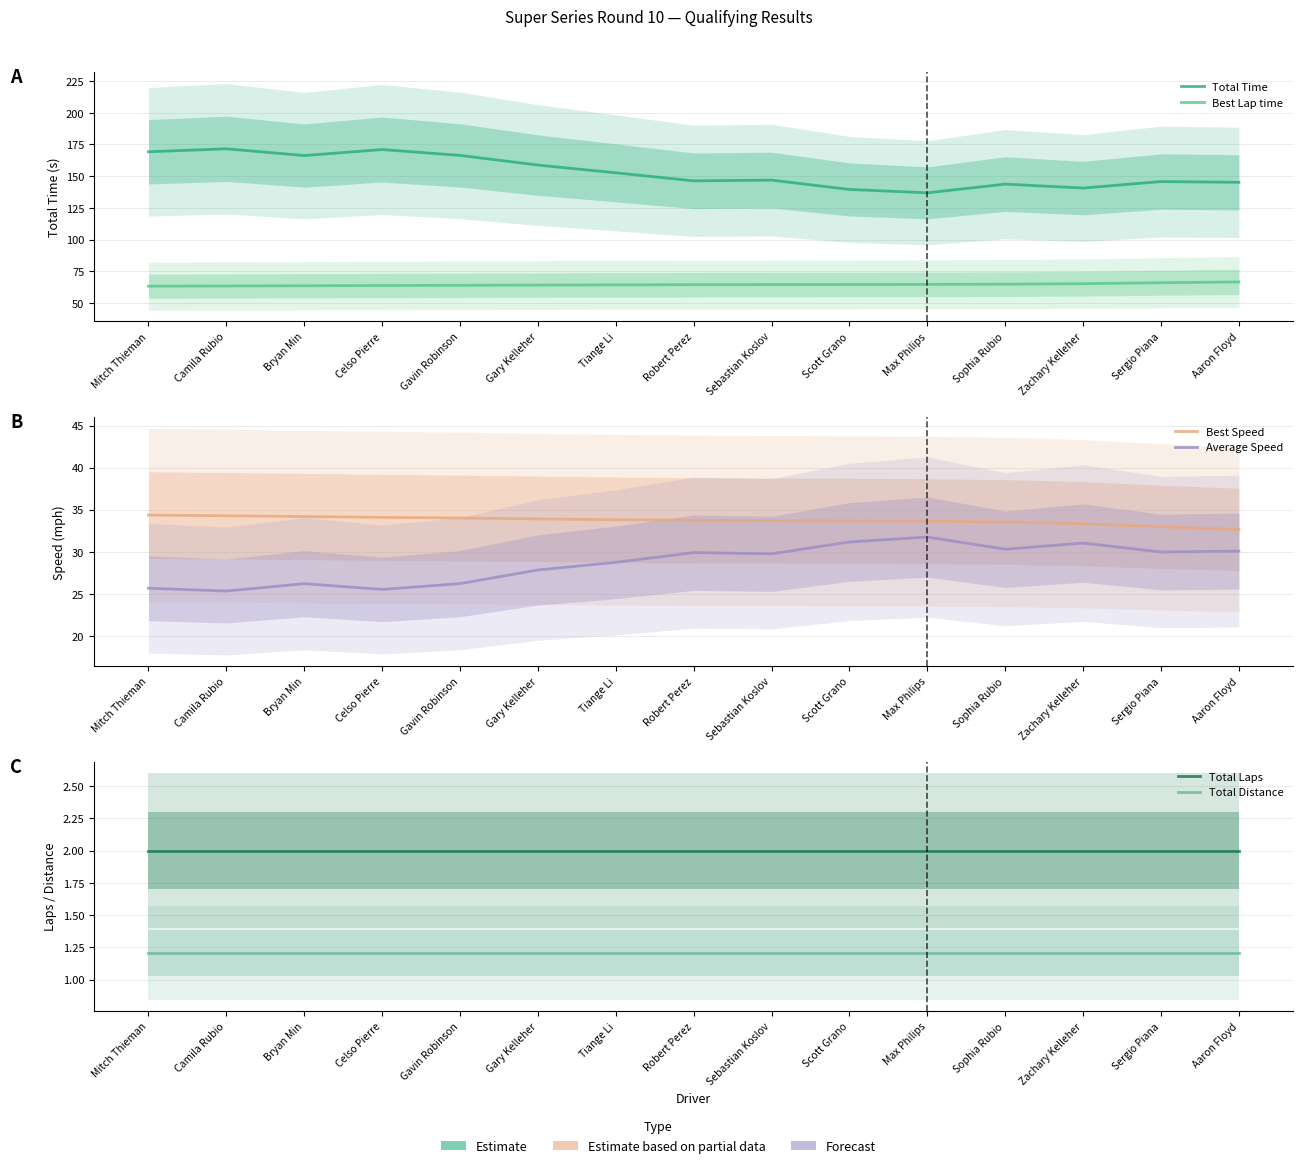

What position from the left is Sophia Rubio?

12